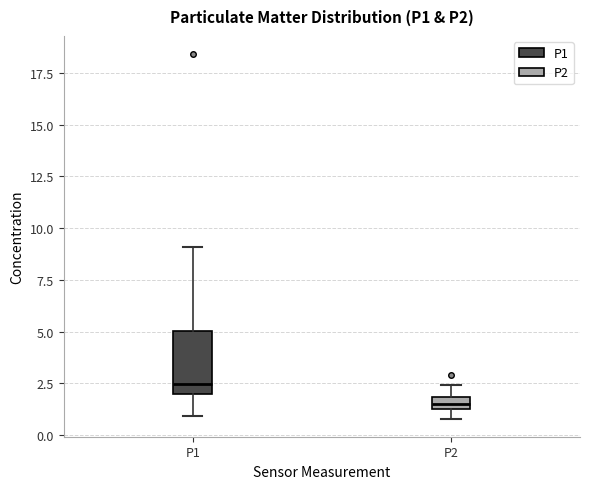

Where is the lower edge of the box for P2 on the y-axis? The values are not printed on the chart, so give them approximately, as read against the axis.

1.5